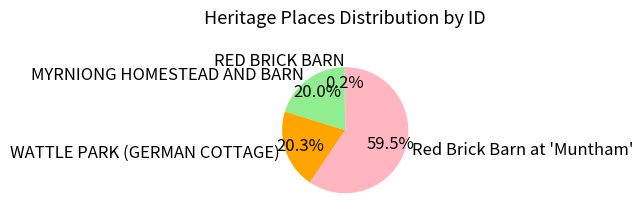

Combined, do WATTLE PARK (GERMAN COTTAGE) and MYRNIONG HOMESTEAD AND BARN account for over 50%?

No